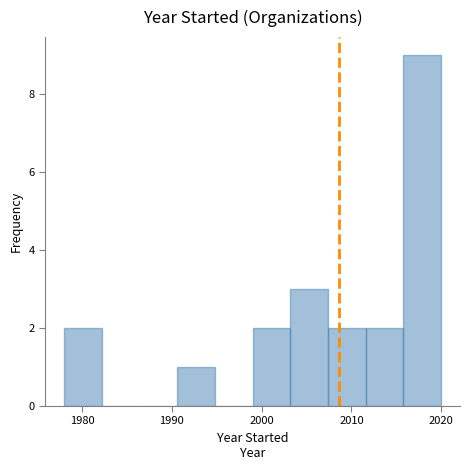

Reading left to right, list every bar in this chart as the range it spans on the x-axis followed by its height. Neither the bar edges nor the heights are printed on the chart, so give them approximately, as read against the axes.

1978.0 to 1982.2: 2
1982.2 to 1986.4: 0
1986.4 to 1990.6: 0
1990.6 to 1994.8: 1
1994.8 to 1999.0: 0
1999.0 to 2003.2: 2
2003.2 to 2007.4: 3
2007.4 to 2011.6: 2
2011.6 to 2015.8: 2
2015.8 to 2020.0: 9